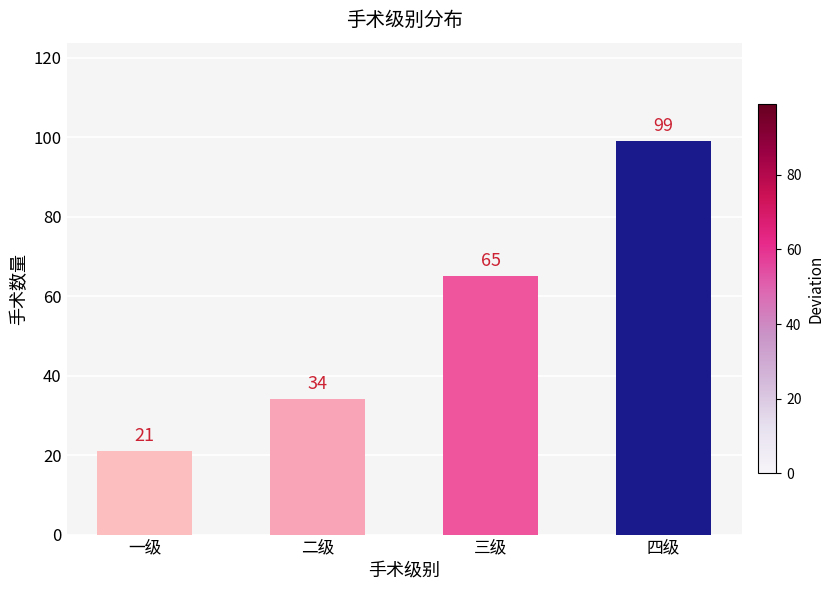

How many values are between 34 and 99?

3